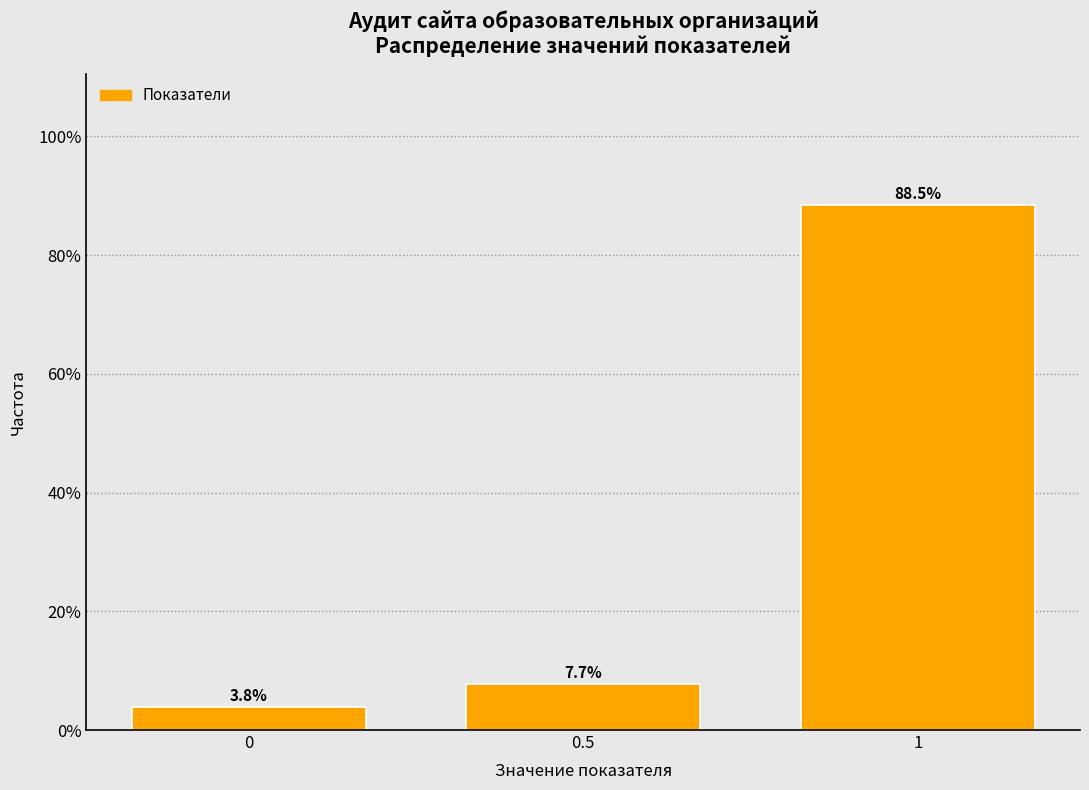

Reading left to right, what are all the values shown in this chart?

0=3.8	0.5=7.7	1=88.5